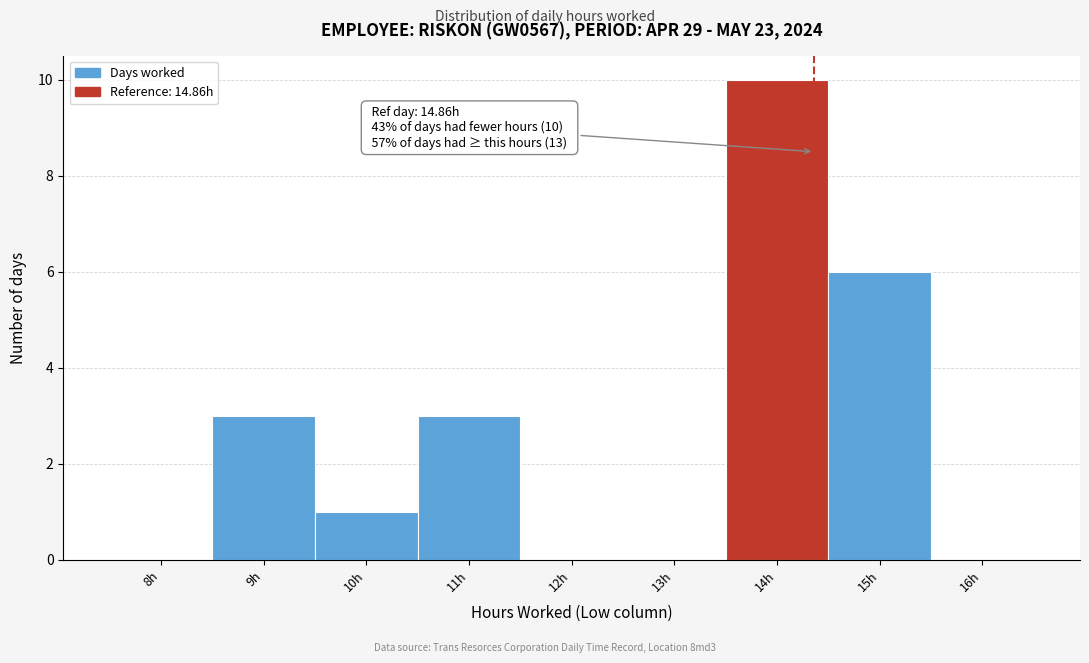

Reading left to right, extract all data points from this chart.

8h=0	9h=3	10h=1	11h=3	12h=0	13h=0	14h=10	15h=6	16h=0